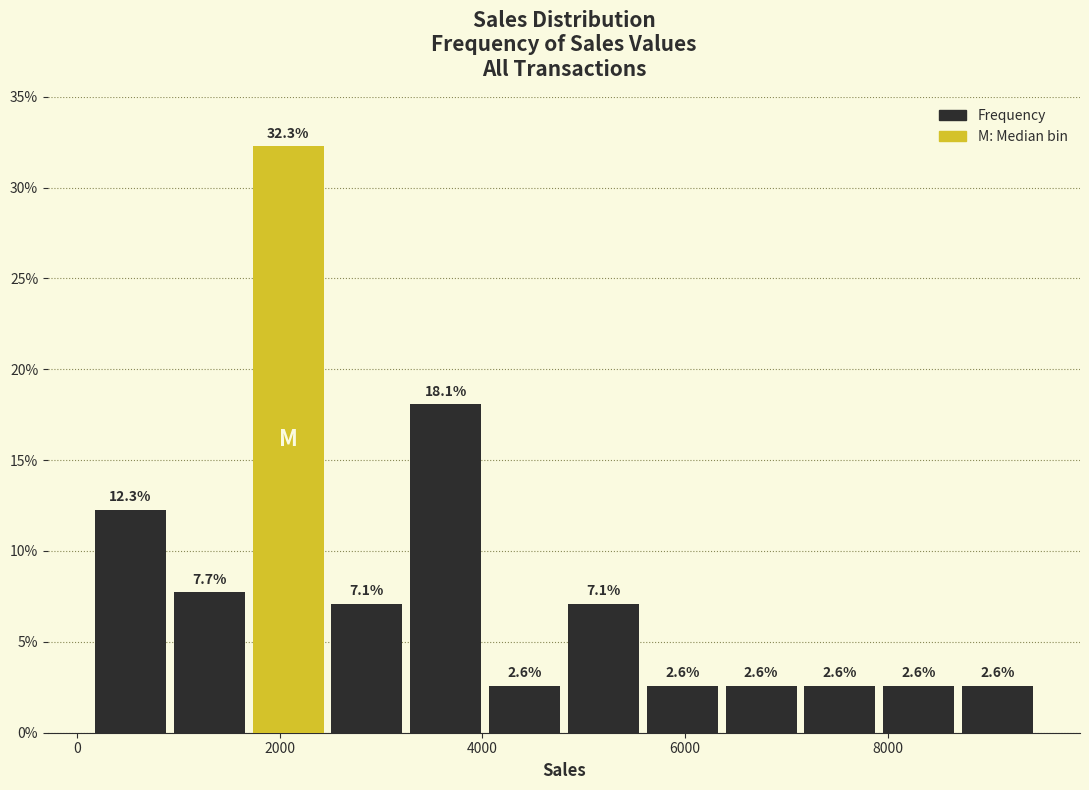

Read against the x-axis, roughly where is the centre of the tallest bar?

2000